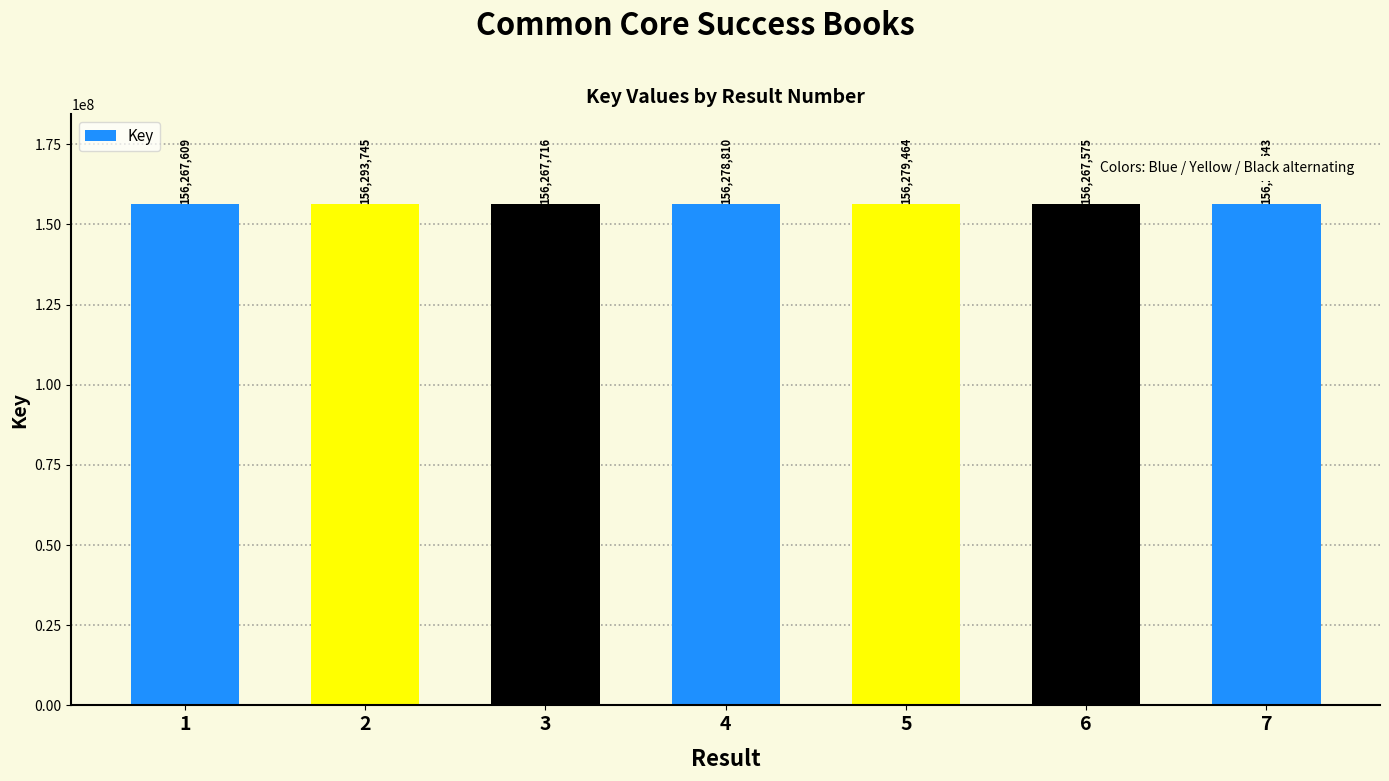

Is it true that the value at 1 is 156267609?

True